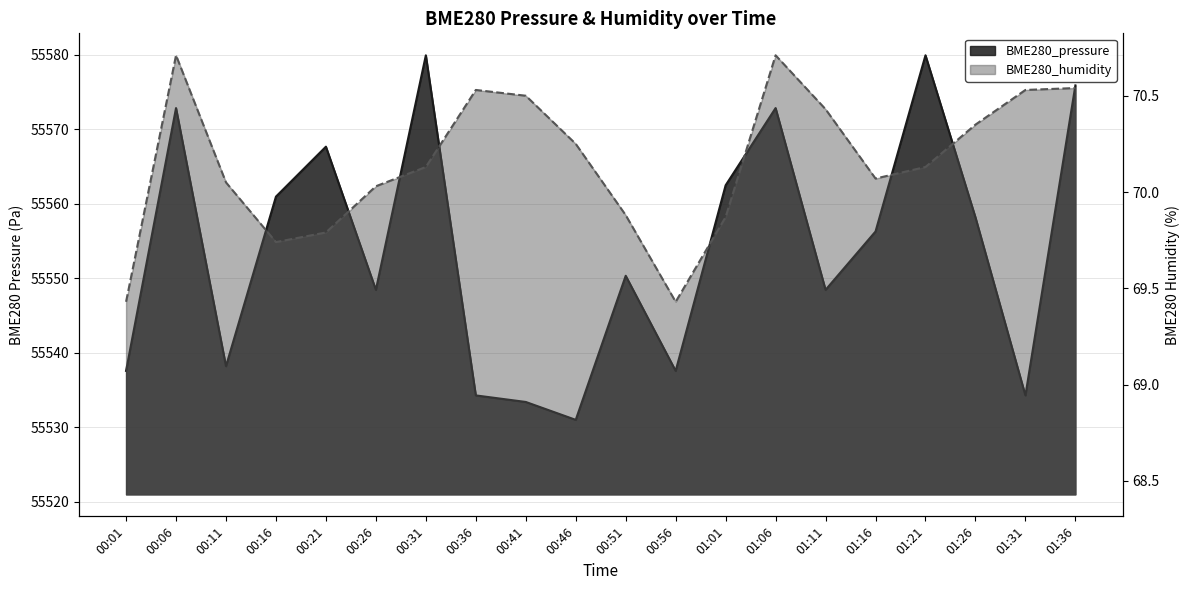

At 00:31, list the series in order from largest to smallest.

BME280_pressure, BME280_humidity